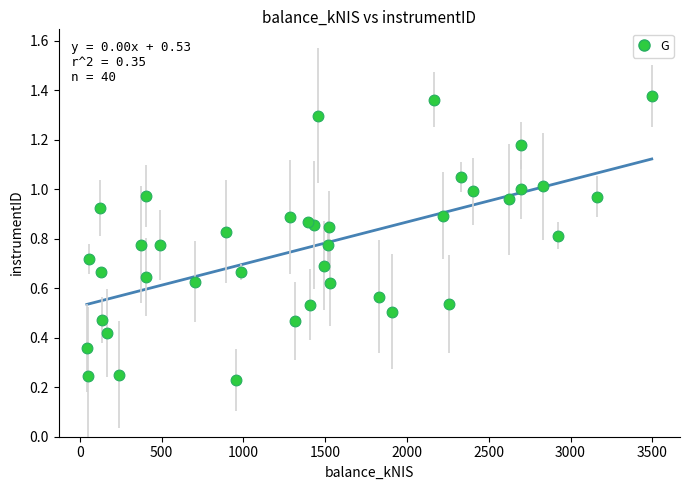

What is the range of X values (max minus min)?

3452.4